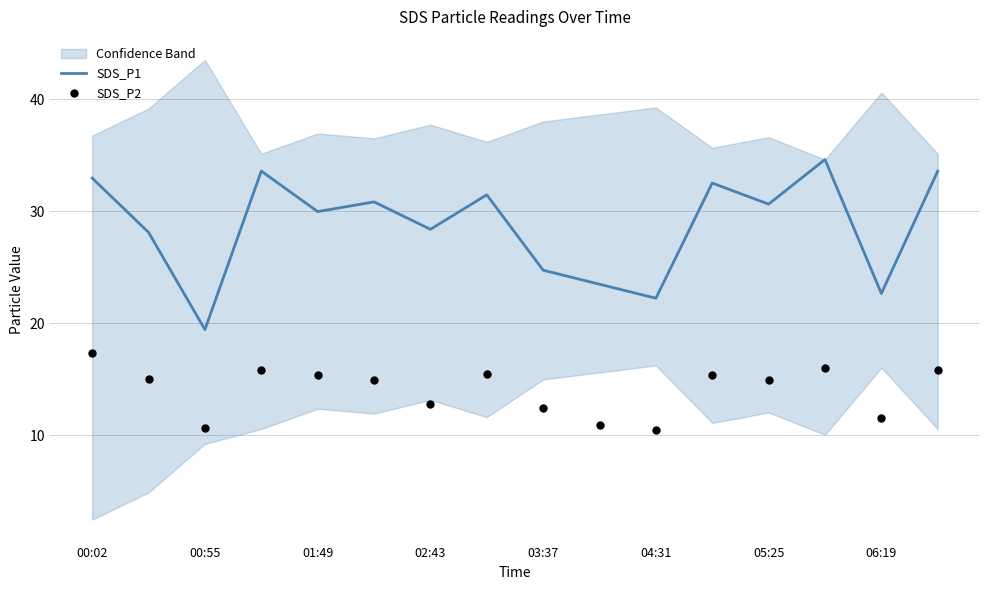

Which series contains the lowest Y value?

SDS_P2